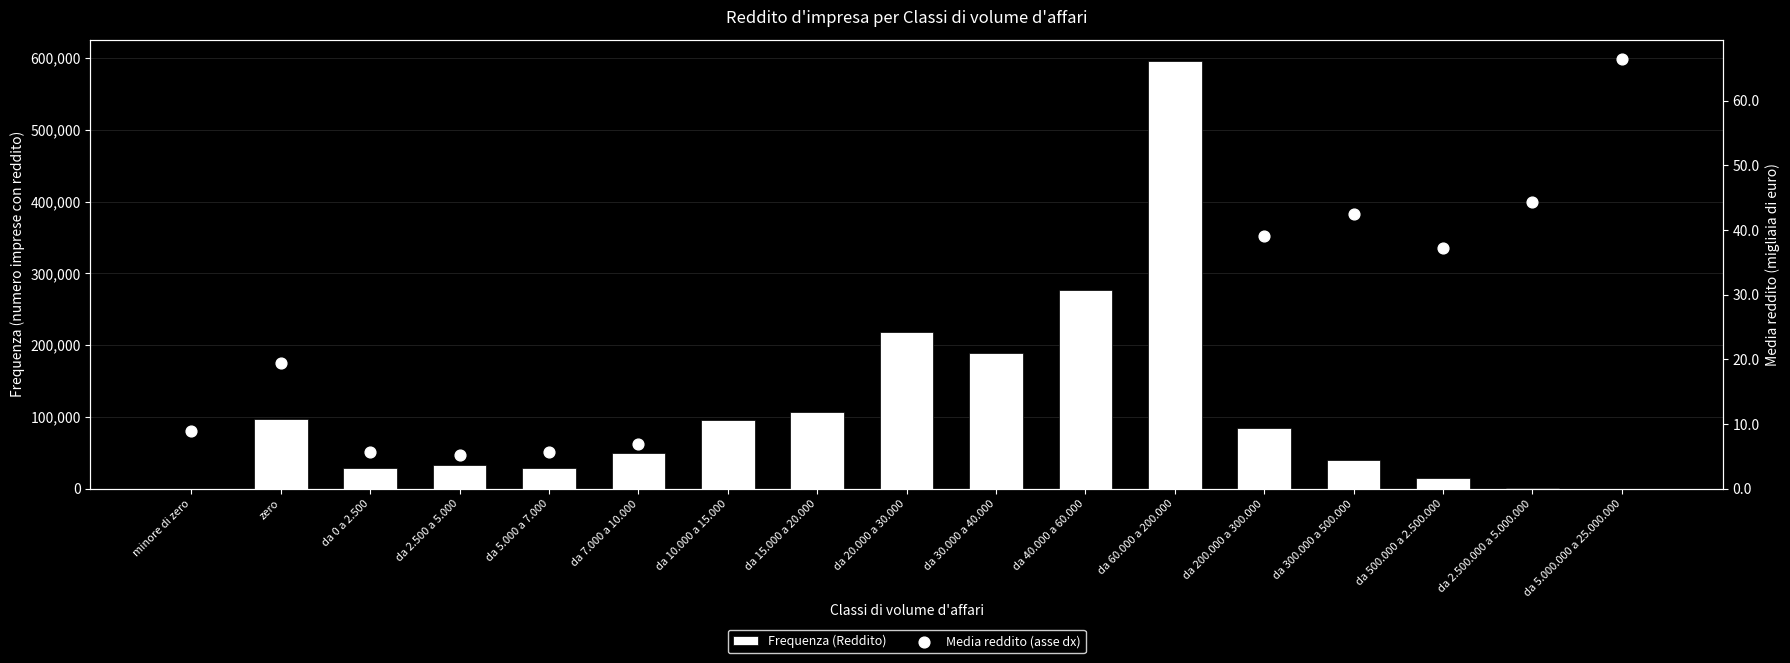

Is the value of Media reddito (asse dx) at da 15.000 a 20.000 greater than the value of Frequenza (Reddito) at zero?

No